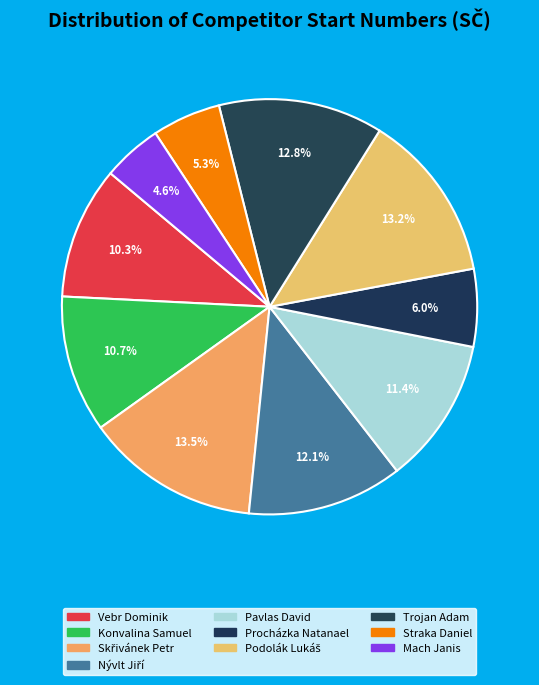

Rank the categories by value from lowest to highest.

Mach Janis, Straka Daniel, Procházka Natanael, Vebr Dominik, Konvalina Samuel, Pavlas David, Nývlt Jiří, Trojan Adam, Podolák Lukáš, Skřivánek Petr